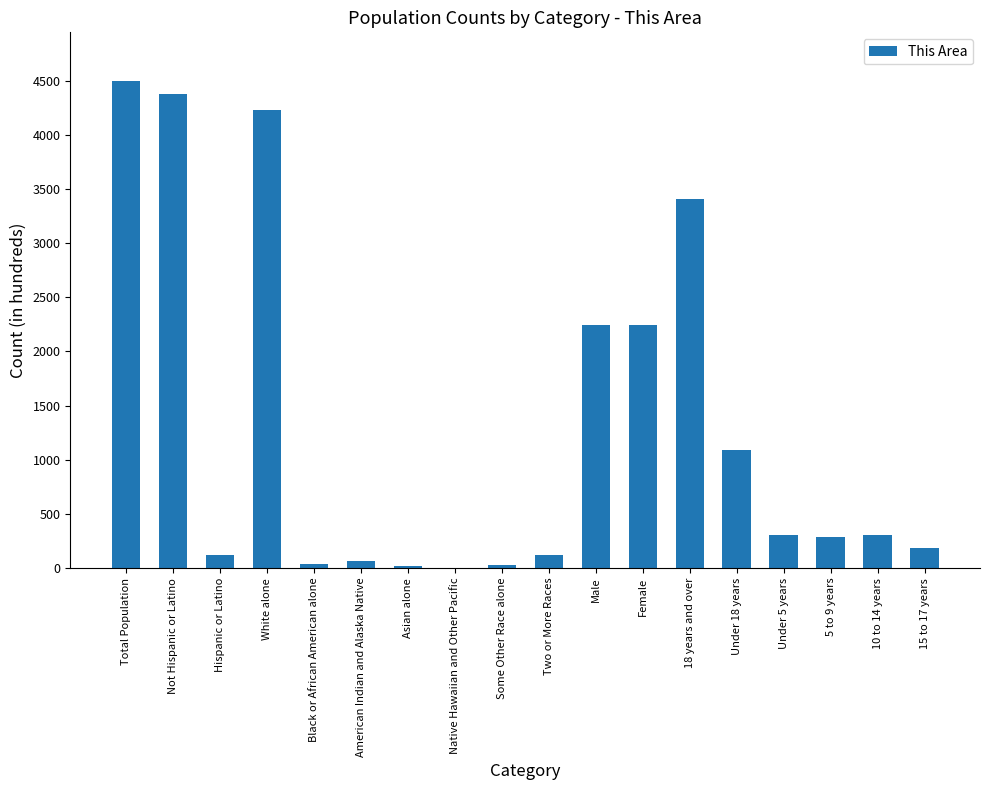

Read the value at Hispanic or Latino.

122